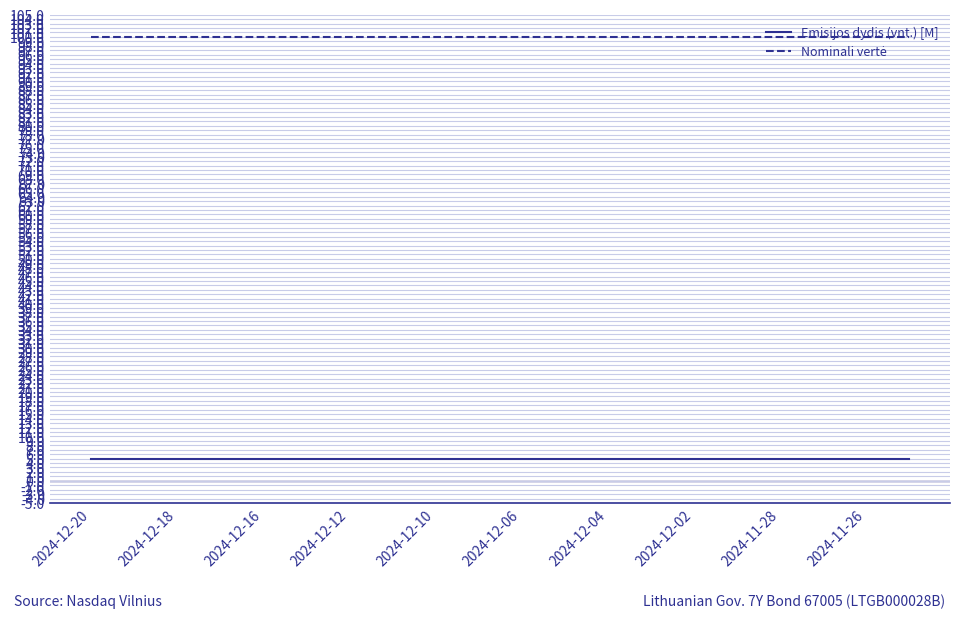

What is the smallest value displayed?

4.9